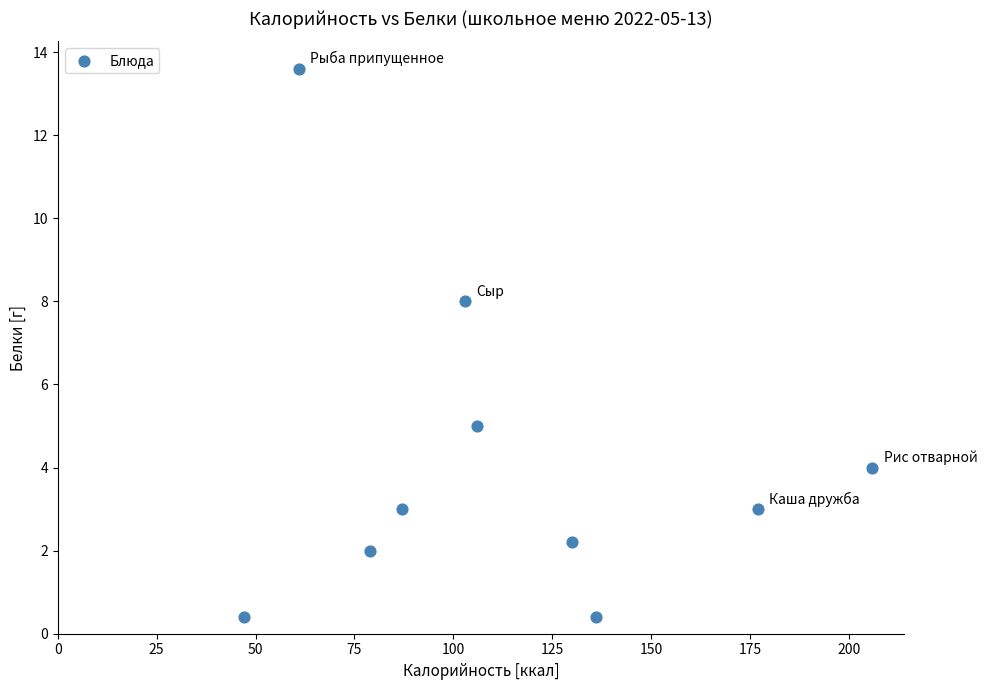

What is the average X value?

113.2